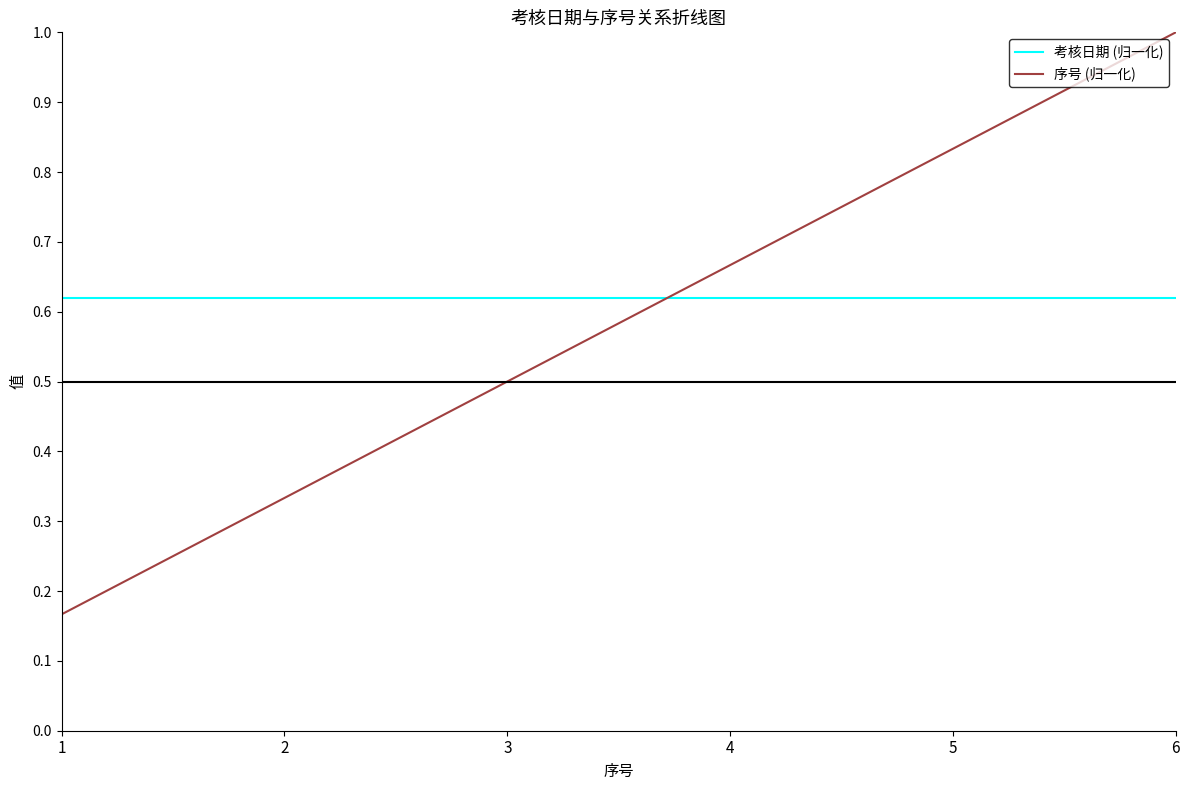

At which category is the sum across all series the highest?

6